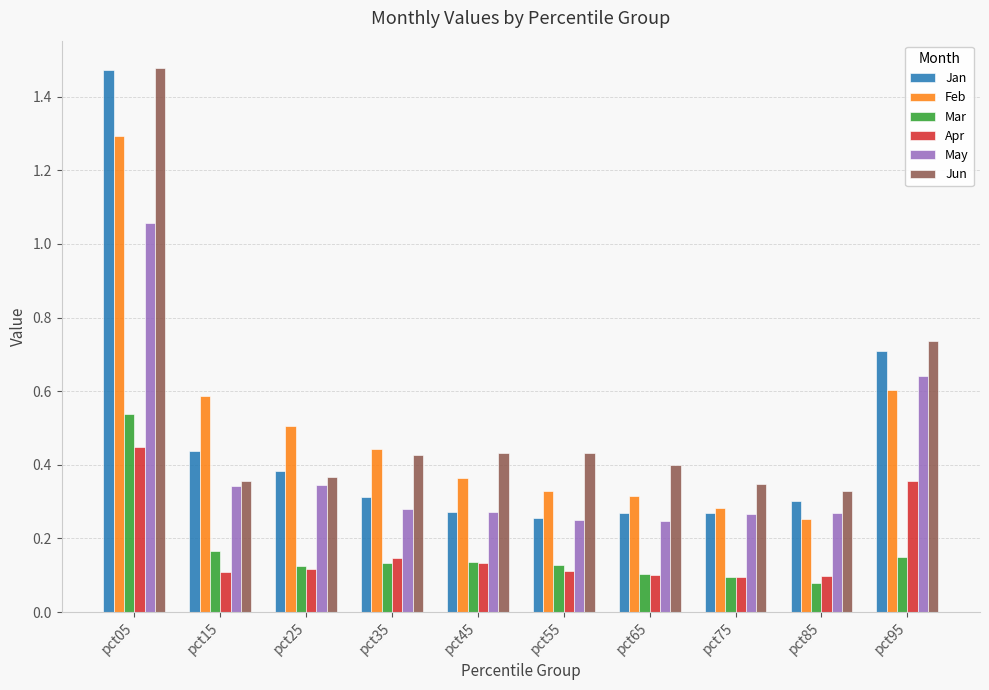

Which series has the widest spread of values?

Jan